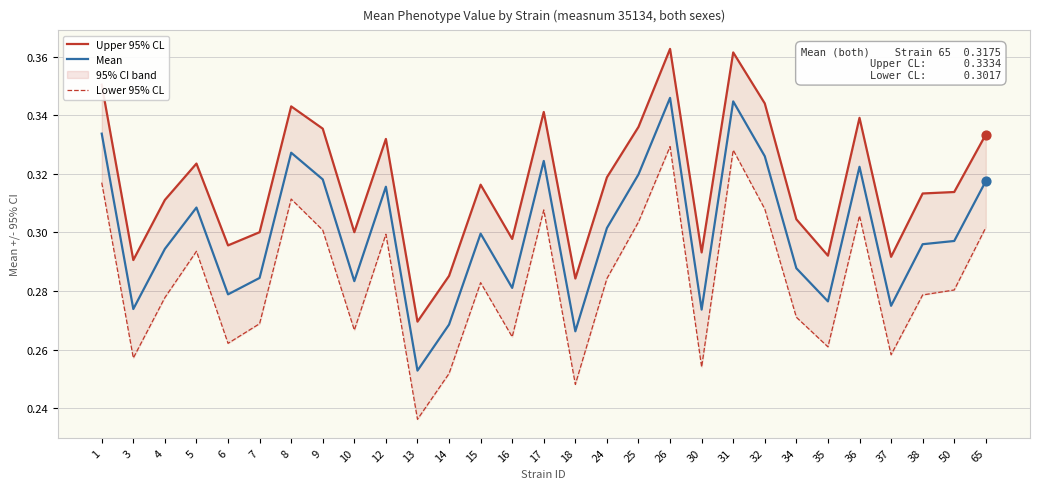

Which series reaches the minimum Y coordinate?

Lower 95% CL